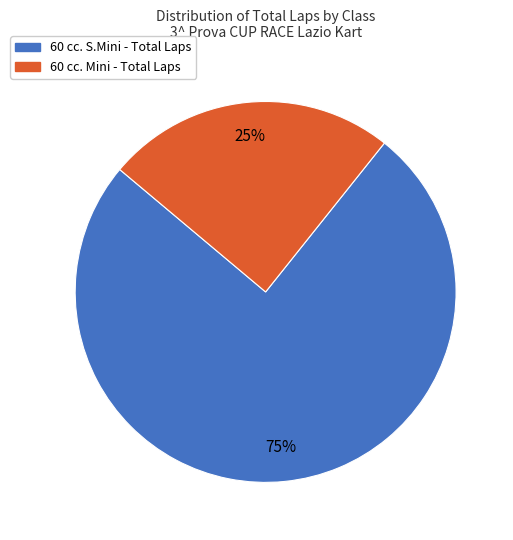

Does any single category account for the majority?

Yes